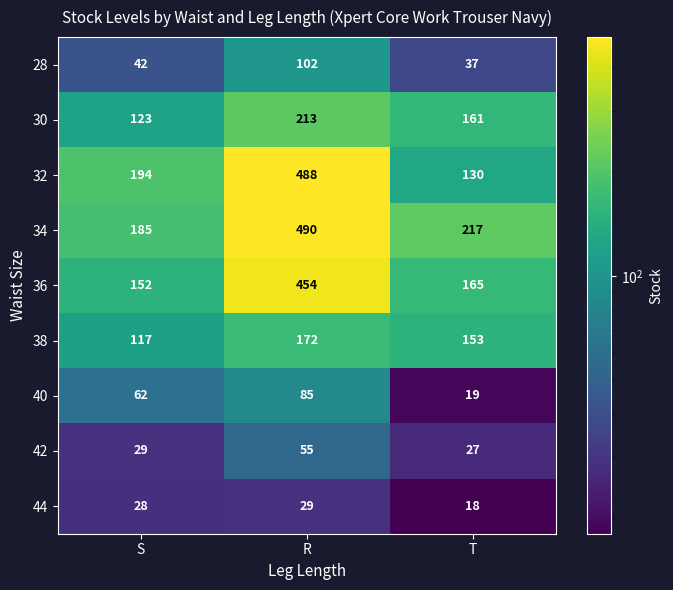

How many data points does each series have?

3